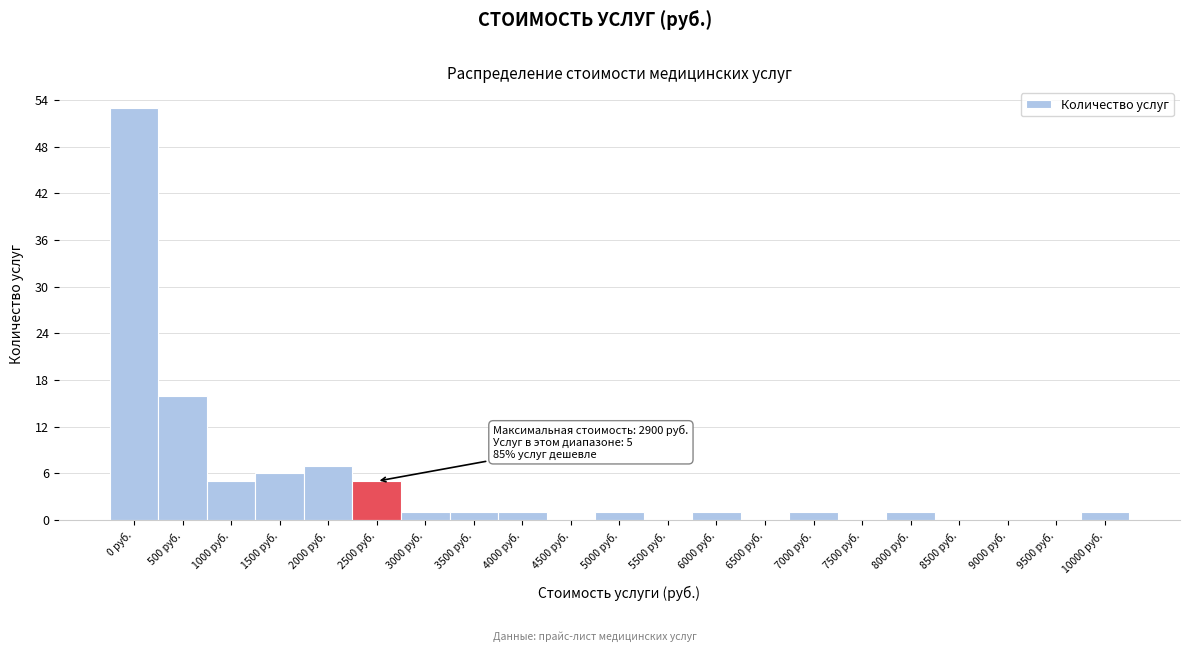

Reading left to right, list all the values displayed in this chart.

0 руб.=53	500 руб.=16	1000 руб.=5	1500 руб.=6	2000 руб.=7	2500 руб.=5	3000 руб.=1	3500 руб.=1	4000 руб.=1	4500 руб.=0	5000 руб.=1	5500 руб.=0	6000 руб.=1	6500 руб.=0	7000 руб.=1	7500 руб.=0	8000 руб.=1	8500 руб.=0	9000 руб.=0	9500 руб.=0	10000 руб.=1